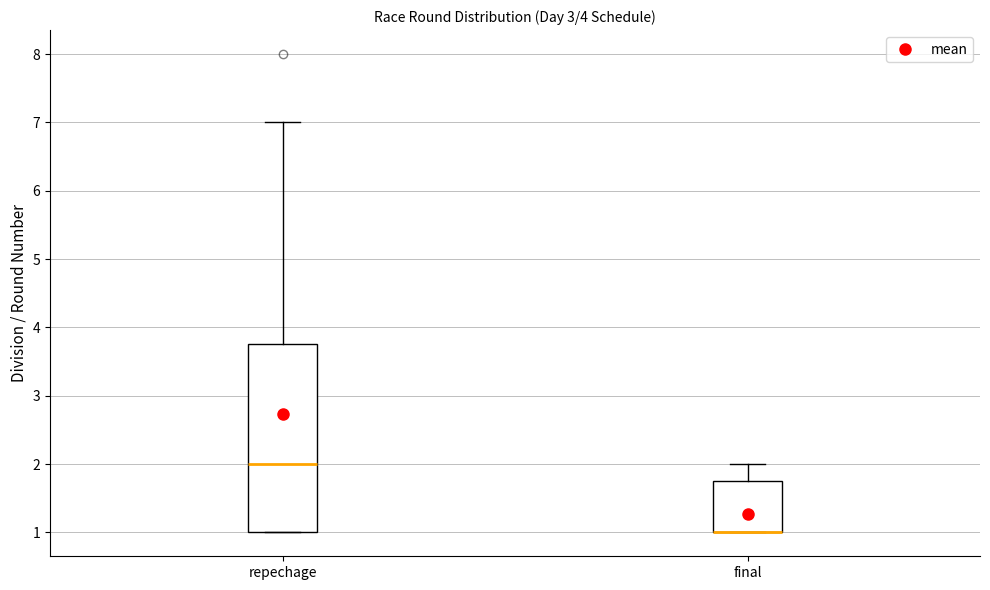

Comparing the boxes themselves (not the whiskers), which one is the tallest?

repechage